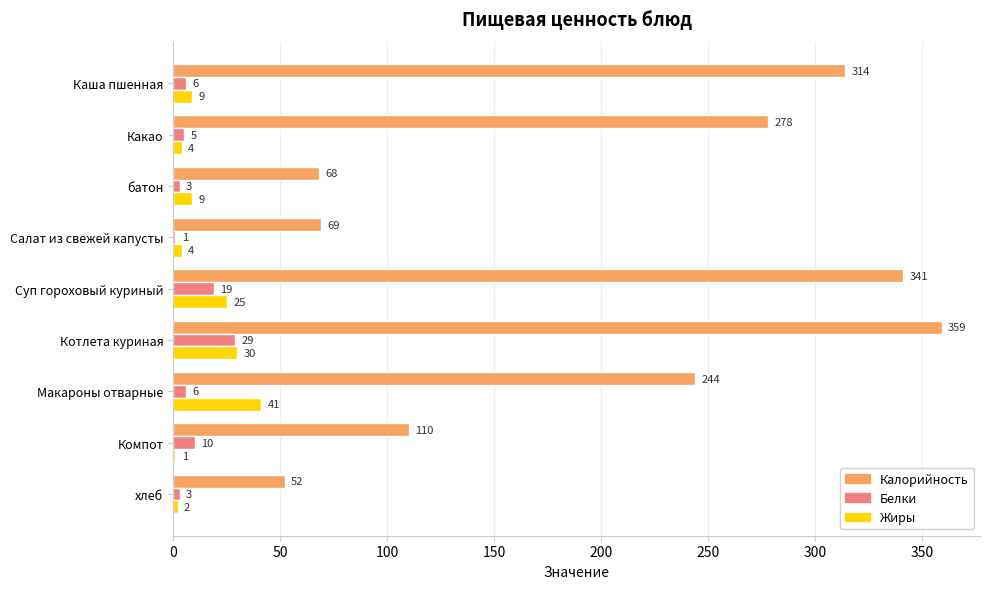

True or false: Калорийность has a value of 68 at батон.

True